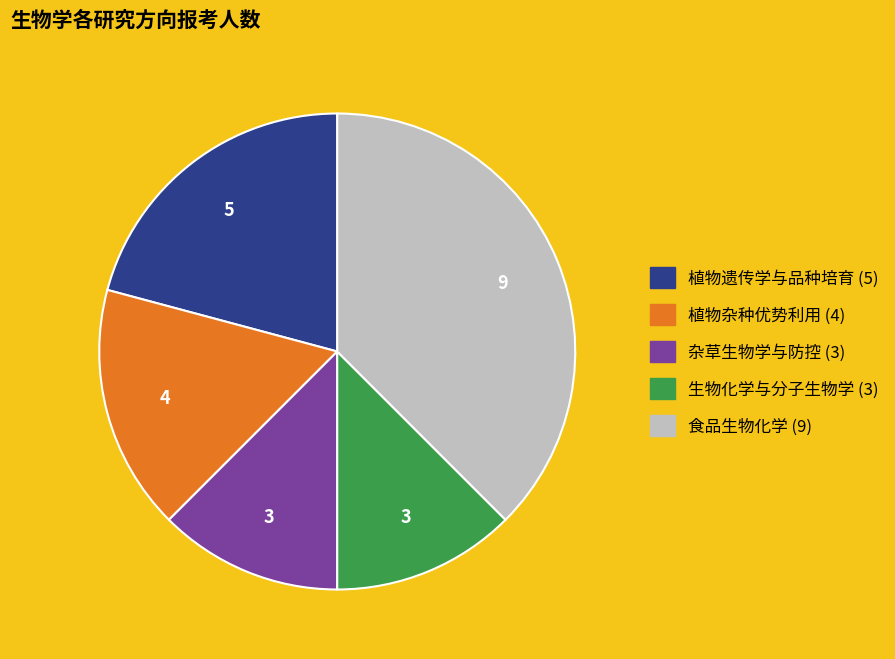

Which has a higher value, 生物化学与分子生物学 or 植物遗传学与品种培育?

植物遗传学与品种培育